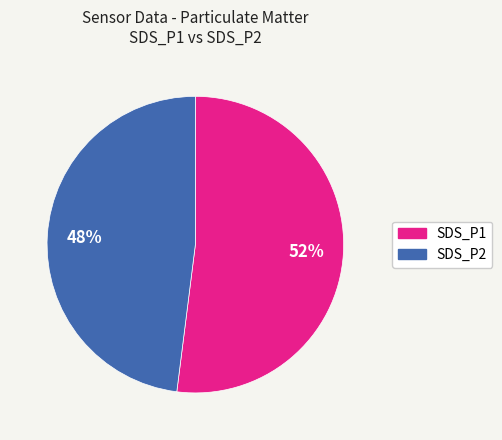

Which category has the smallest portion of the pie?

SDS_P2